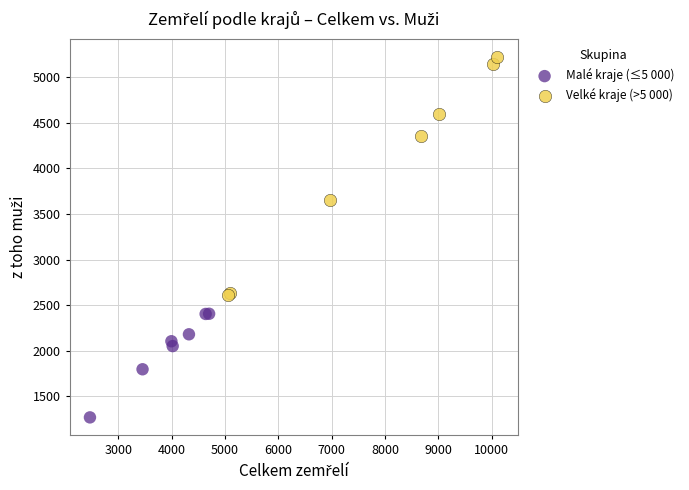

Which series reaches the maximum Y coordinate?

Velké kraje (>5 000)